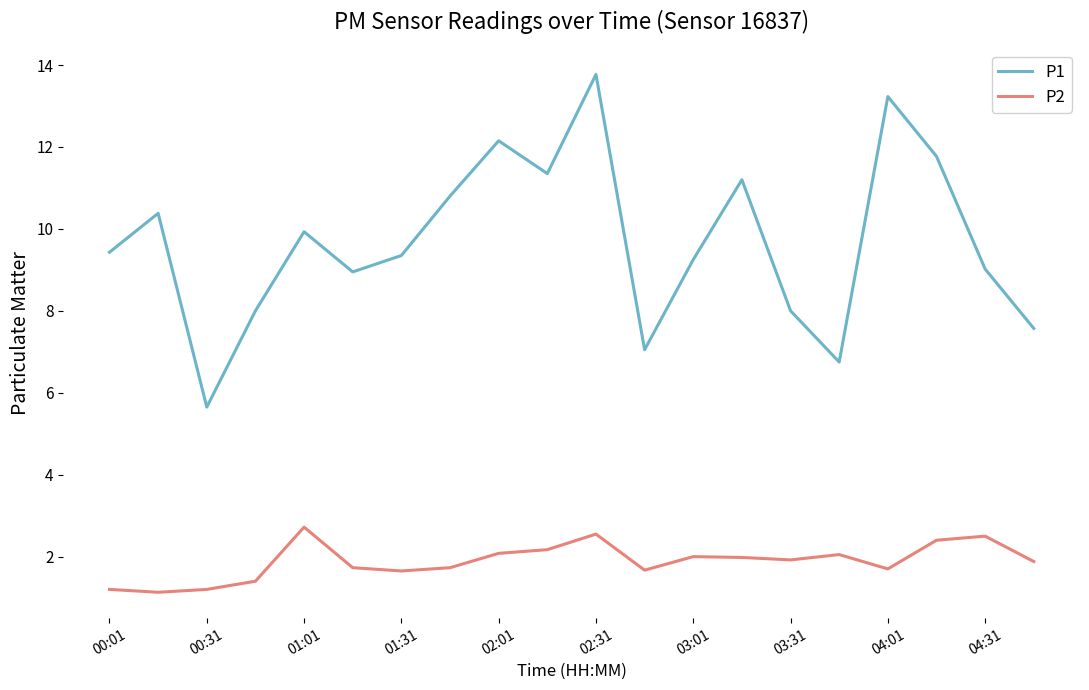

Which series has the largest total across all categories?

P1